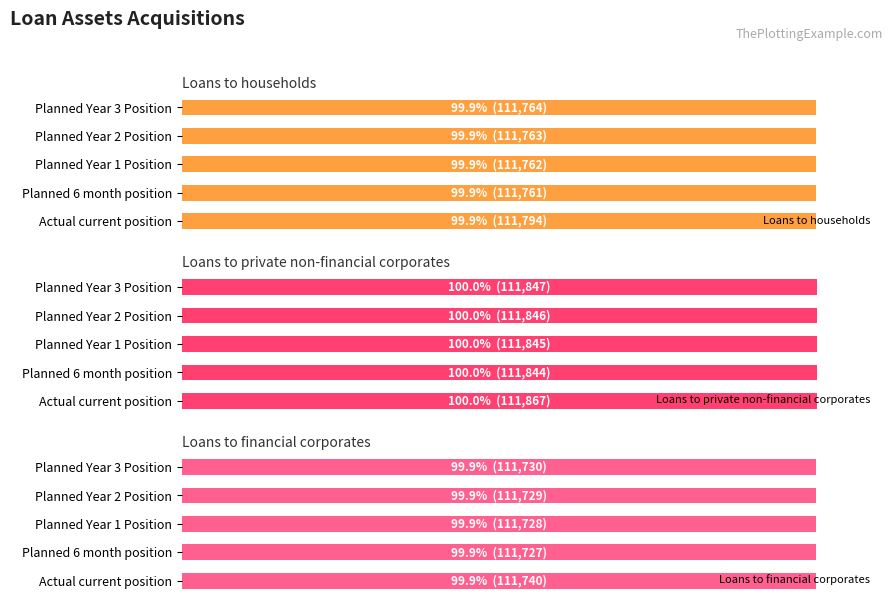

True or false: Loans to households has a value of 162.1 at Planned Year 2 Position.

False